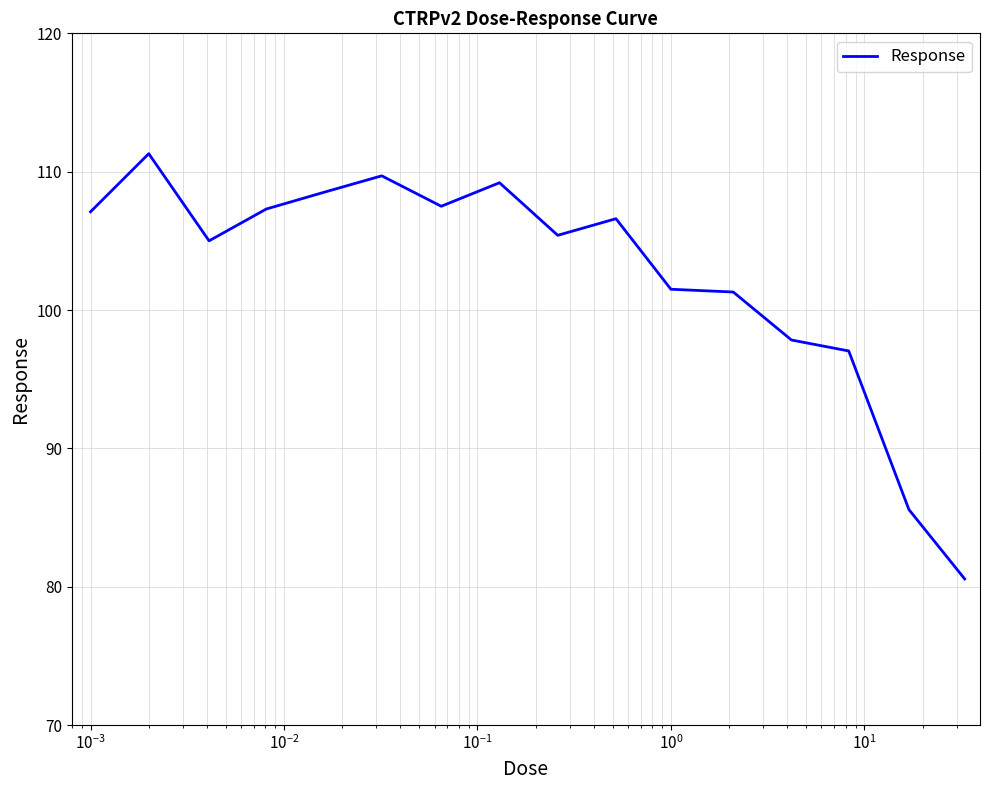

What is the greatest value displayed?

111.3